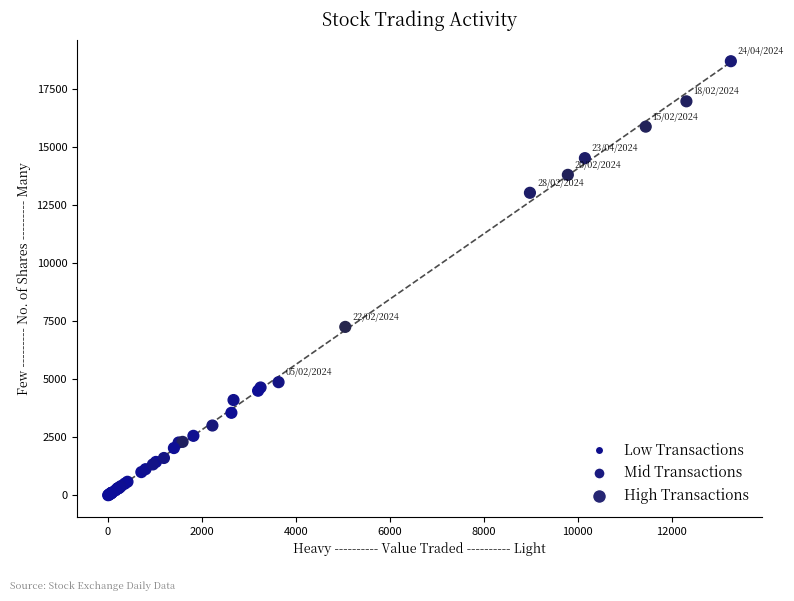

What Y value in the scatter plot is closest to 9340?

7246